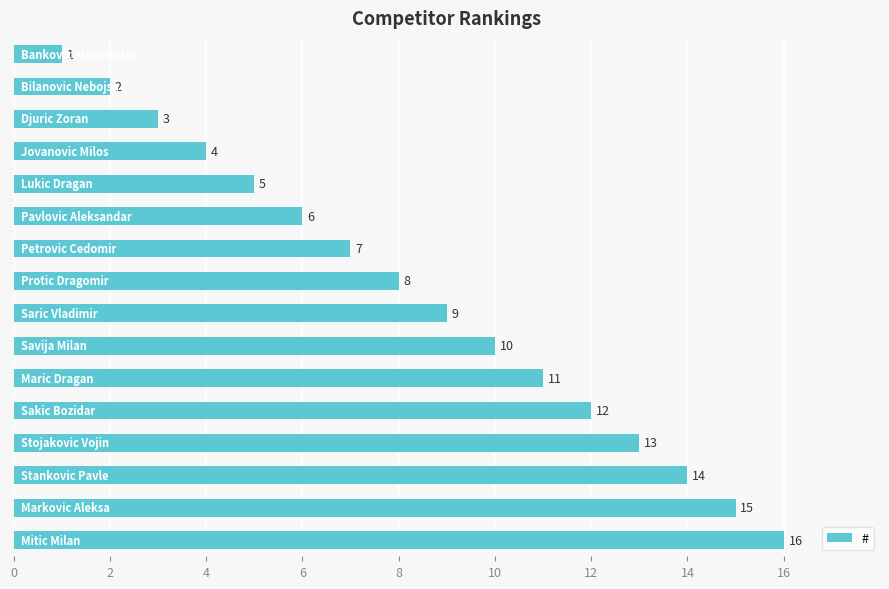

What is the difference between the maximum and minimum values?

15